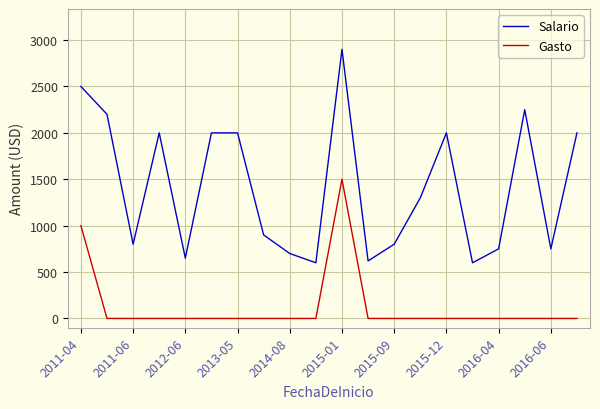

What is the highest value of the Gasto series?

1500